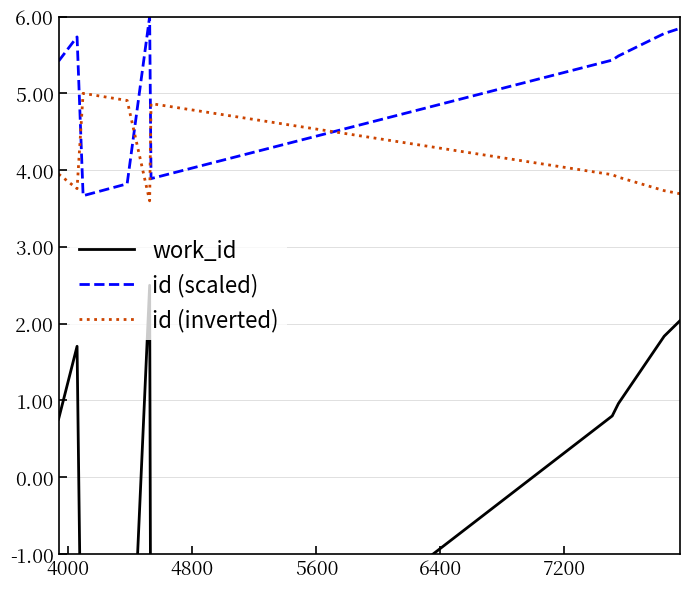

After their last crossing, which series has the higher values: id (scaled) or id (inverted)?

id (scaled)